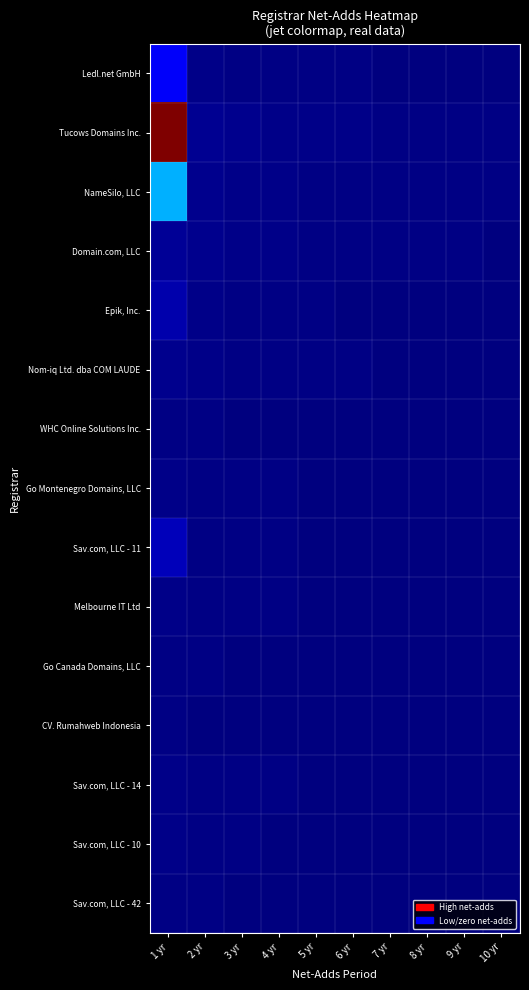

How many data points does each series have?

10